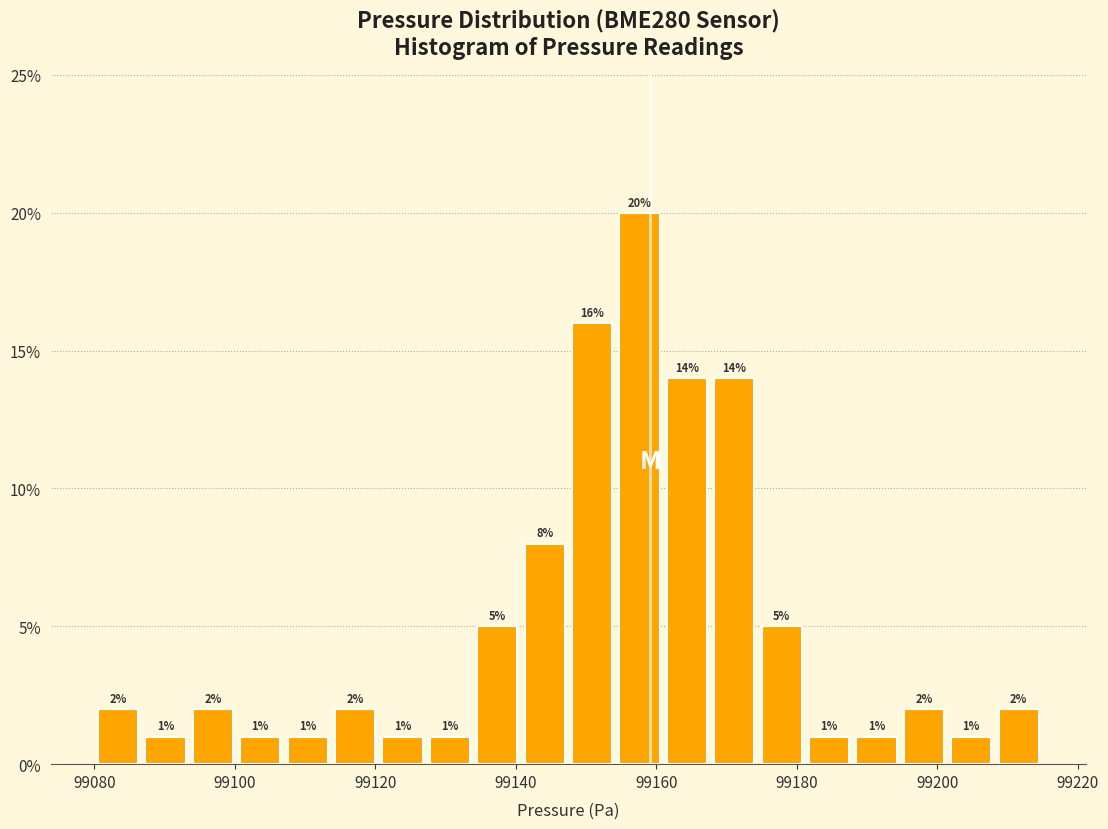

Read against the x-axis, roughly where is the centre of the tallest bar?

99158